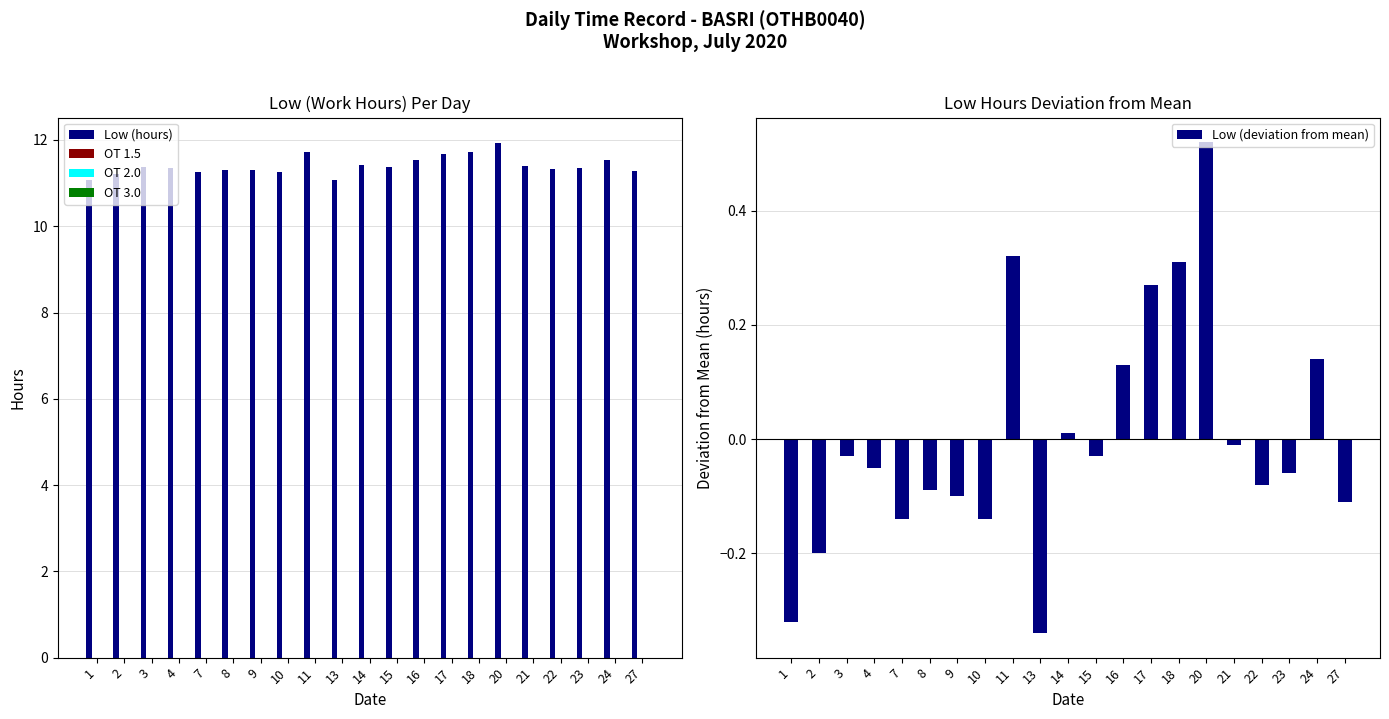

Reading left to right, what are all the values shown in this chart?

Low (hours): 1=11.1	2=11.2	3=11.4	4=11.3	7=11.3	8=11.3	9=11.3	10=11.3	11=11.7	13=11.1	14=11.4	15=11.4	16=11.5	17=11.7	18=11.7	20=11.9	21=11.4	22=11.3	23=11.3	24=11.5	27=11.3
OT 1.5: 1=0.0	2=0.0	3=0.0	4=0.0	7=0.0	8=0.0	9=0.0	10=0.0	11=0.0	13=0.0	14=0.0	15=0.0	16=0.0	17=0.0	18=0.0	20=0.0	21=0.0	22=0.0	23=0.0	24=0.0	27=0.0
OT 2.0: 1=0.0	2=0.0	3=0.0	4=0.0	7=0.0	8=0.0	9=0.0	10=0.0	11=0.0	13=0.0	14=0.0	15=0.0	16=0.0	17=0.0	18=0.0	20=0.0	21=0.0	22=0.0	23=0.0	24=0.0	27=0.0
OT 3.0: 1=0.0	2=0.0	3=0.0	4=0.0	7=0.0	8=0.0	9=0.0	10=0.0	11=0.0	13=0.0	14=0.0	15=0.0	16=0.0	17=0.0	18=0.0	20=0.0	21=0.0	22=0.0	23=0.0	24=0.0	27=0.0
Low (deviation from mean): 1=-0.3	2=-0.2	3=-0.0	4=-0.0	7=-0.1	8=-0.1	9=-0.1	10=-0.1	11=0.3	13=-0.3	14=0.0	15=-0.0	16=0.1	17=0.3	18=0.3	20=0.5	21=-0.0	22=-0.1	23=-0.1	24=0.1	27=-0.1